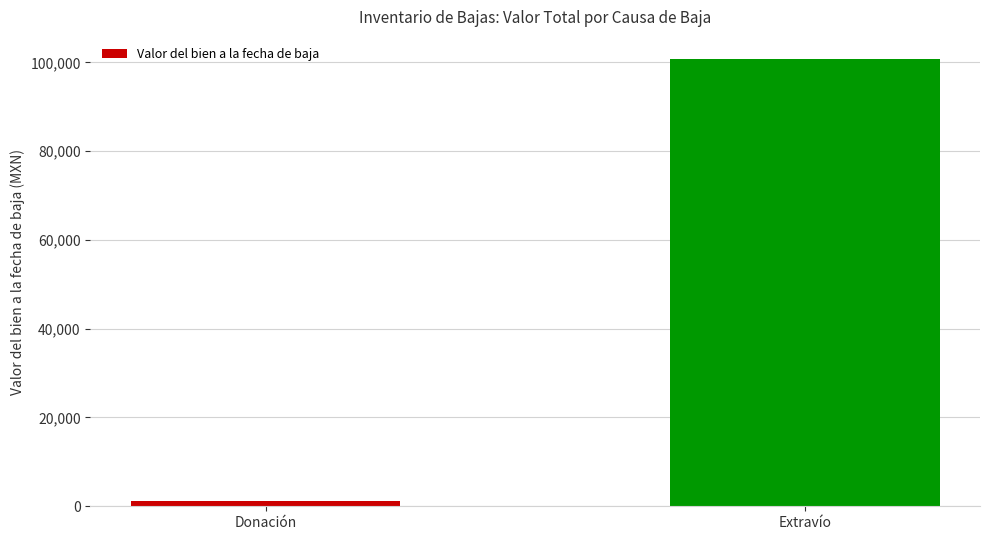

List the labels in order of value, largest first.

Extravío, Donación